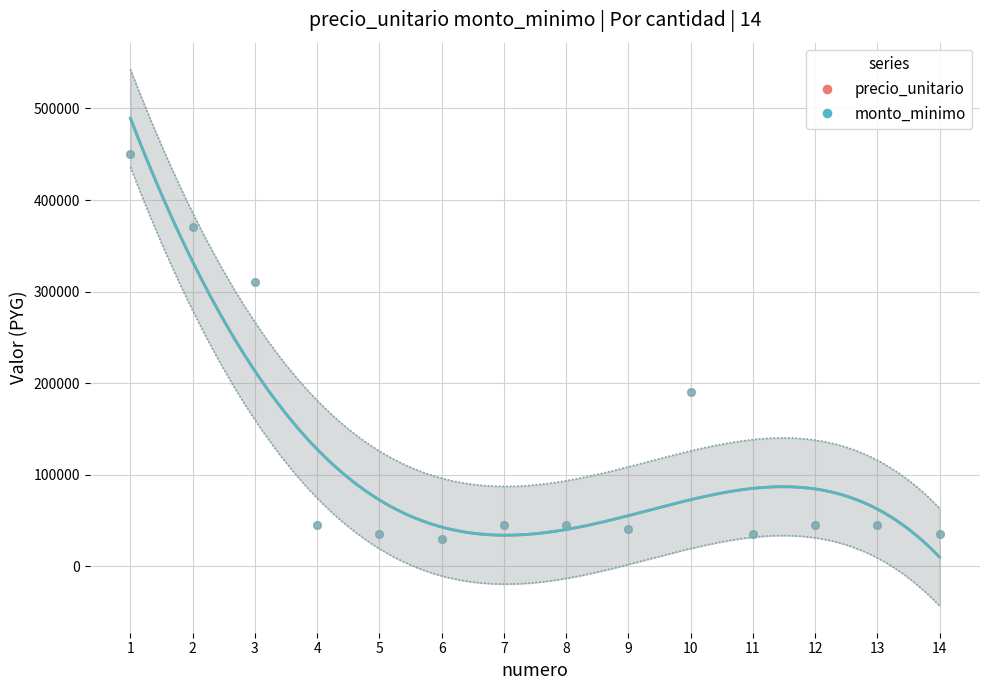

What are all the series names shown in the legend?

precio_unitario, monto_minimo